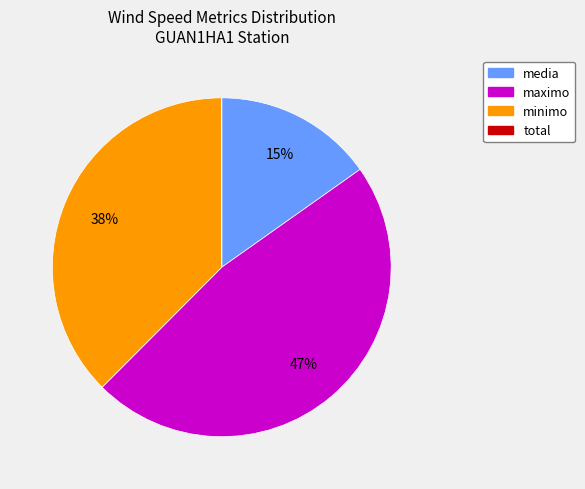

Is there a majority slice in this chart?

No